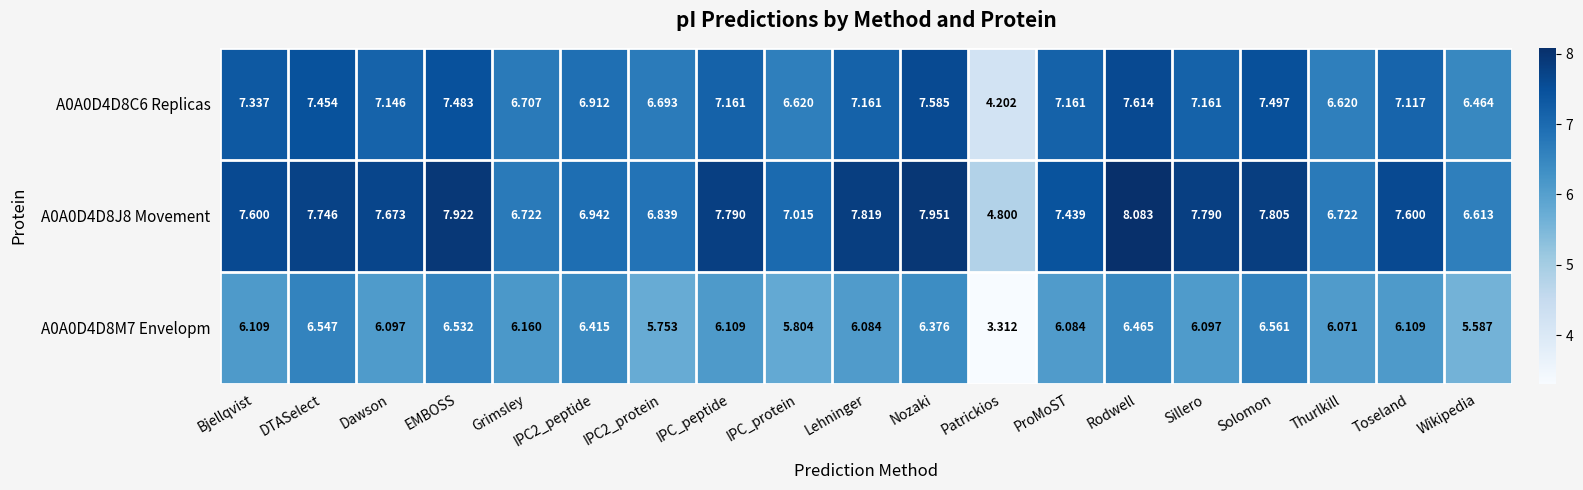

Which category has the highest value in the A0A0D4D8M7 Envelopm series?

Solomon